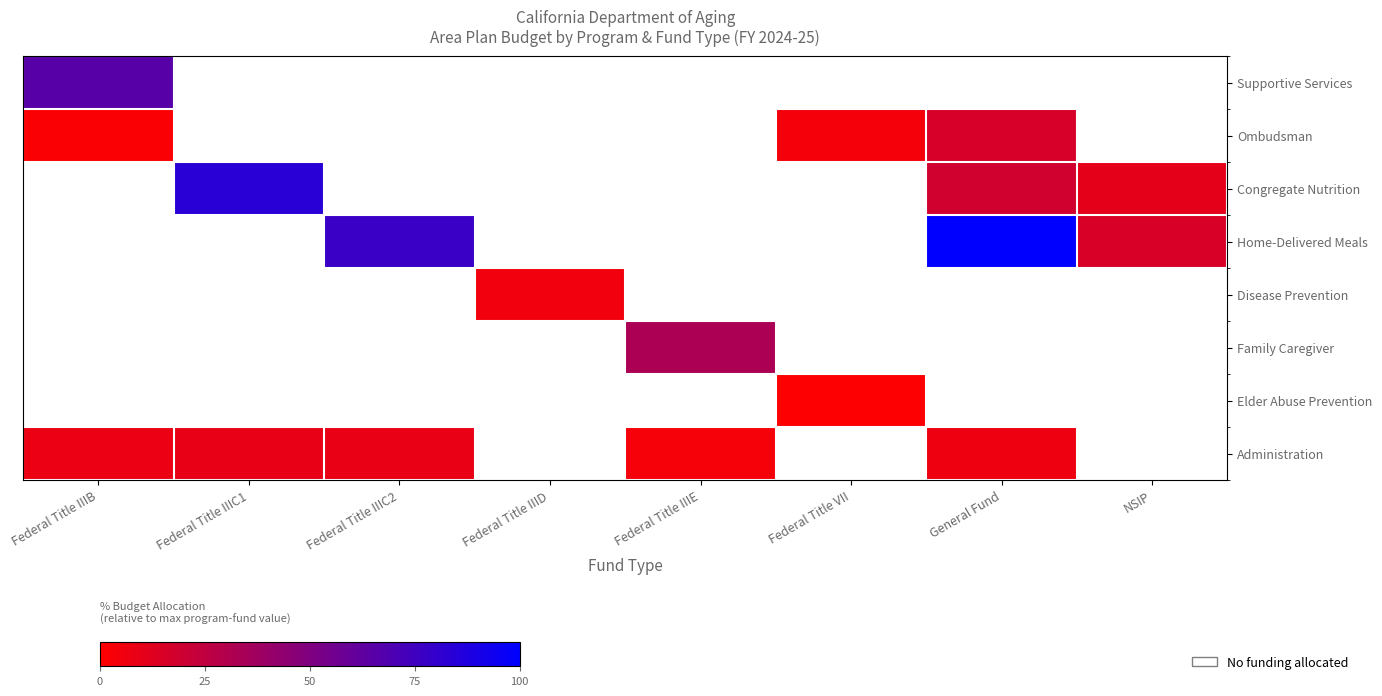

Which category has the highest value across all series?

General Fund